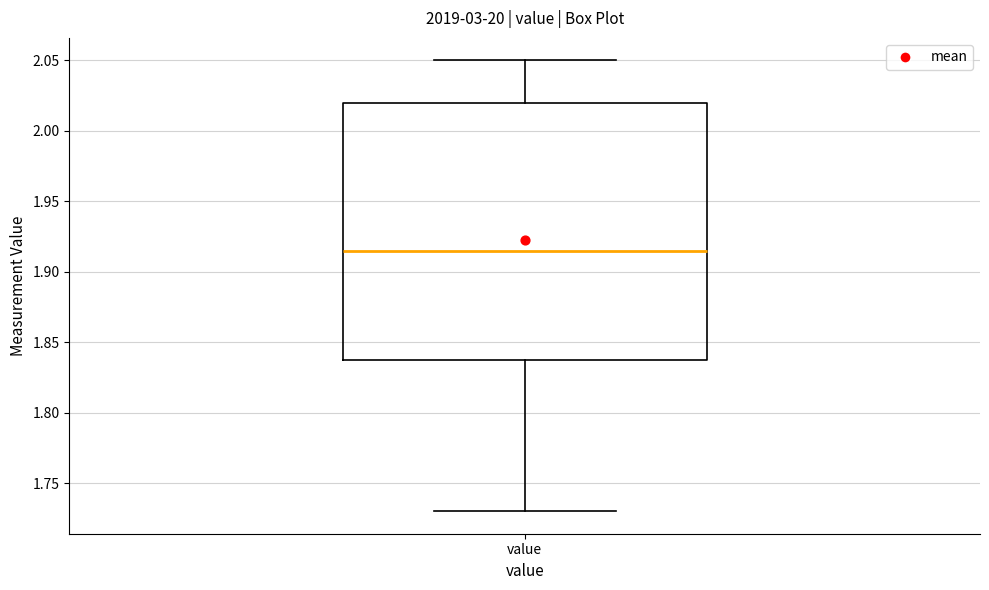

Read this box plot against the y-axis: the position of the median line, the range covered by the box, and the ends of both whiskers. The values are not printed on the chart, so give them approximately, as read against the axis.

median 1.915, box 1.840 to 2.020, whiskers 1.730 to 2.050